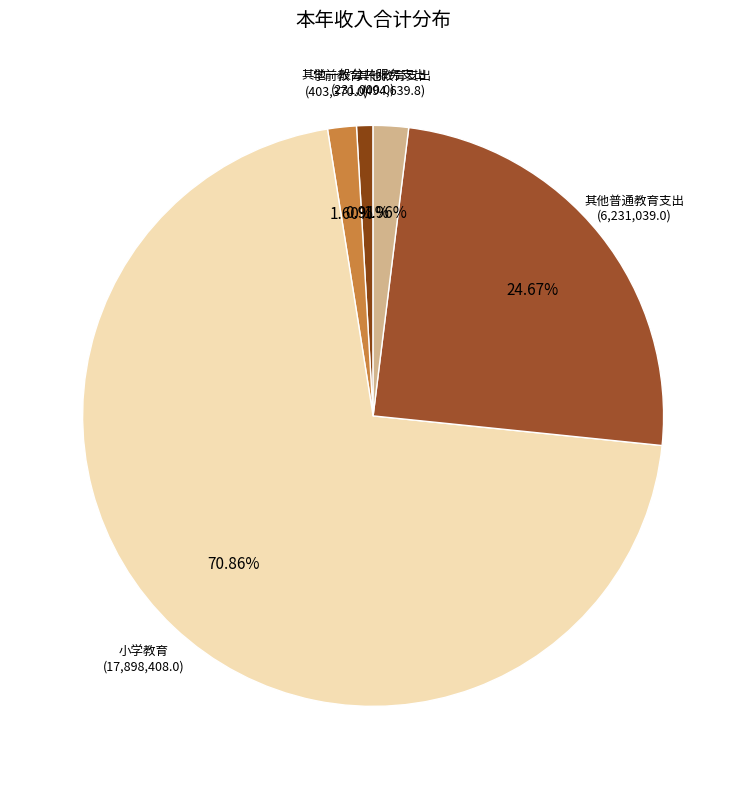

Count the number of slices in the pie.

5